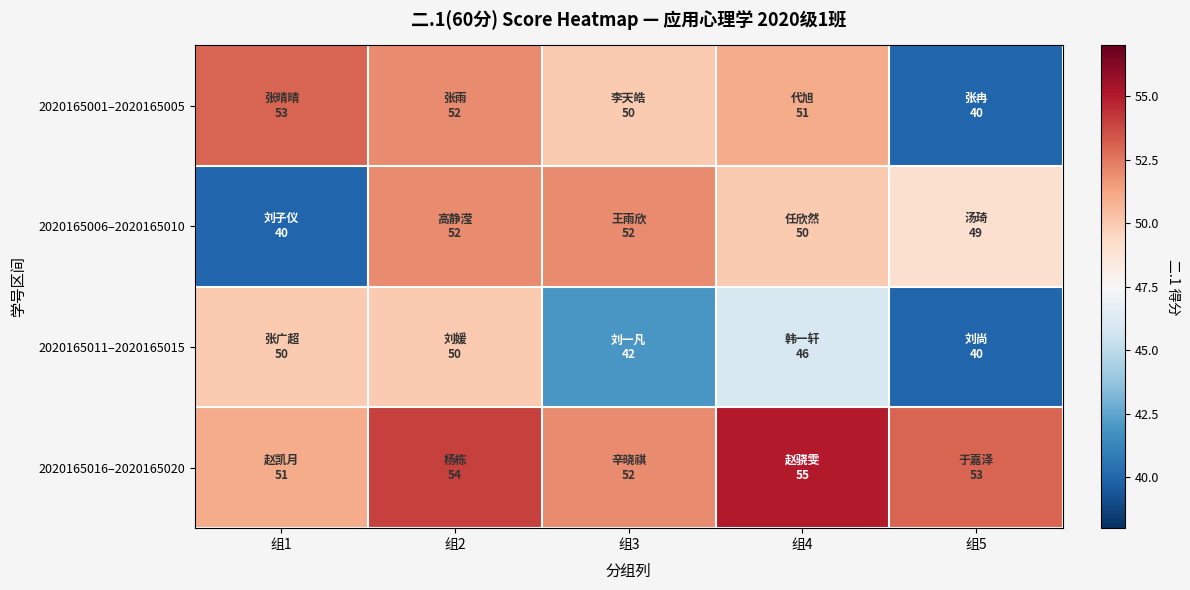

At how many categories does at least one series exceed 43?

5